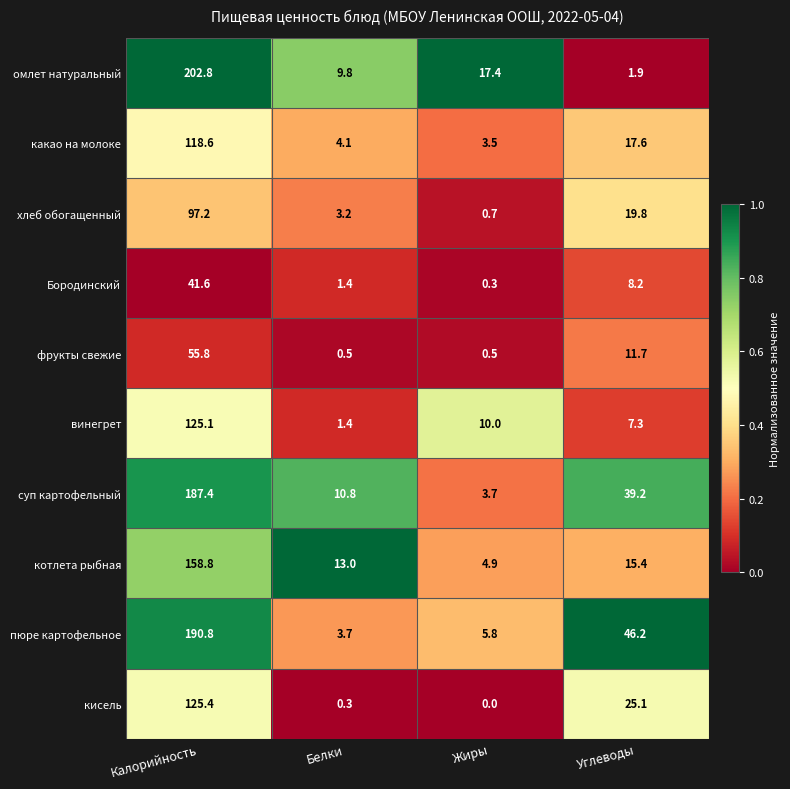

Rank the series by their maximum value, from highest to lowest.

омлет натуральный, пюре картофельное, суп картофельный, котлета рыбная, кисель, винегрет, какао на молоке, хлеб обогащенный, фрукты свежие, Бородинский